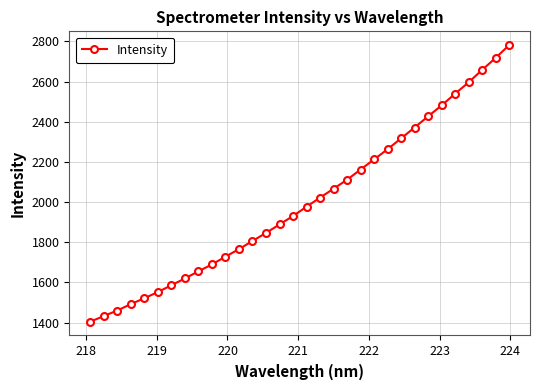

What is the difference between the second highest and second lowest values?

1284.7